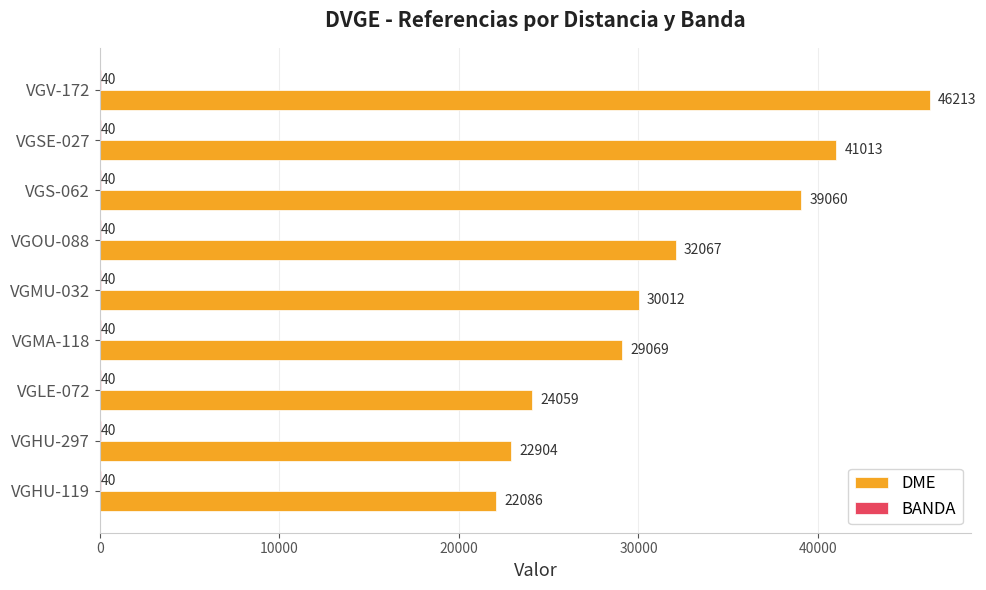

At which label is DME closest to 34149?

VGOU-088